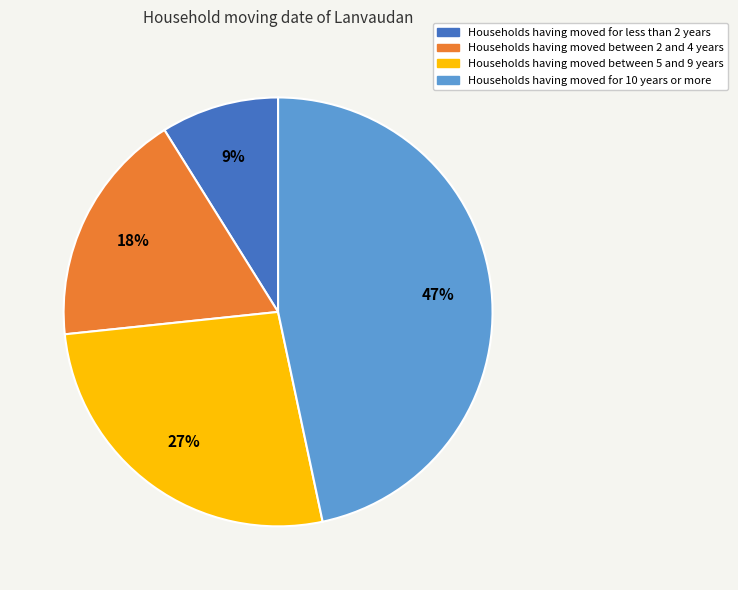

Does any single category account for the majority?

No